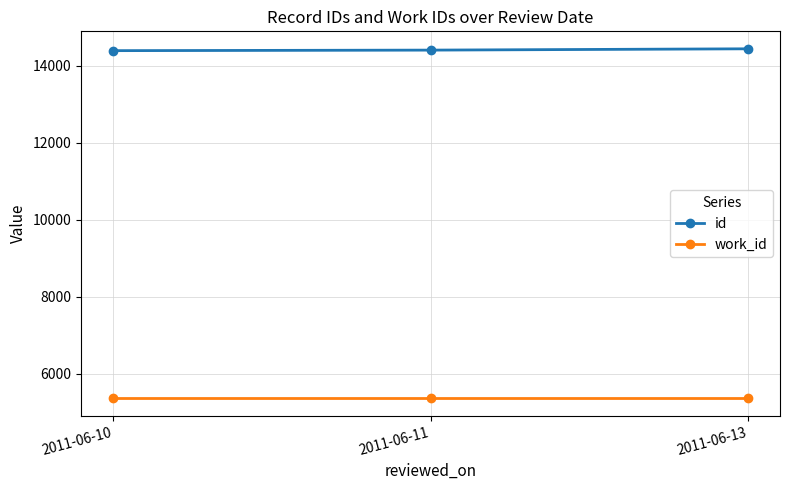

The value of work_id at 2011-06-10 is 1255. True or false?

False